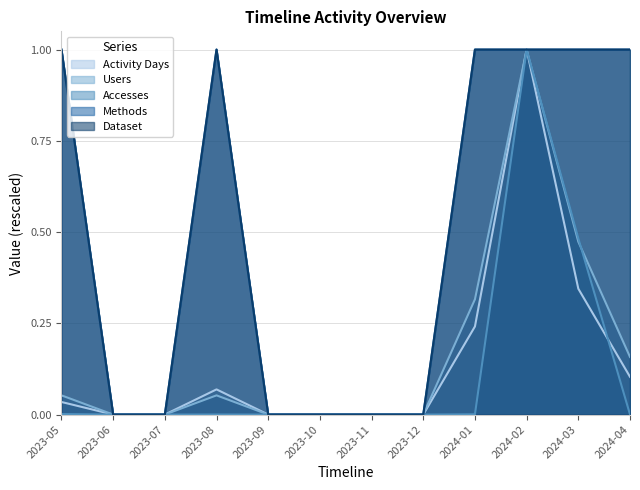

What is the label of the 2nd point from the right?

2024-03